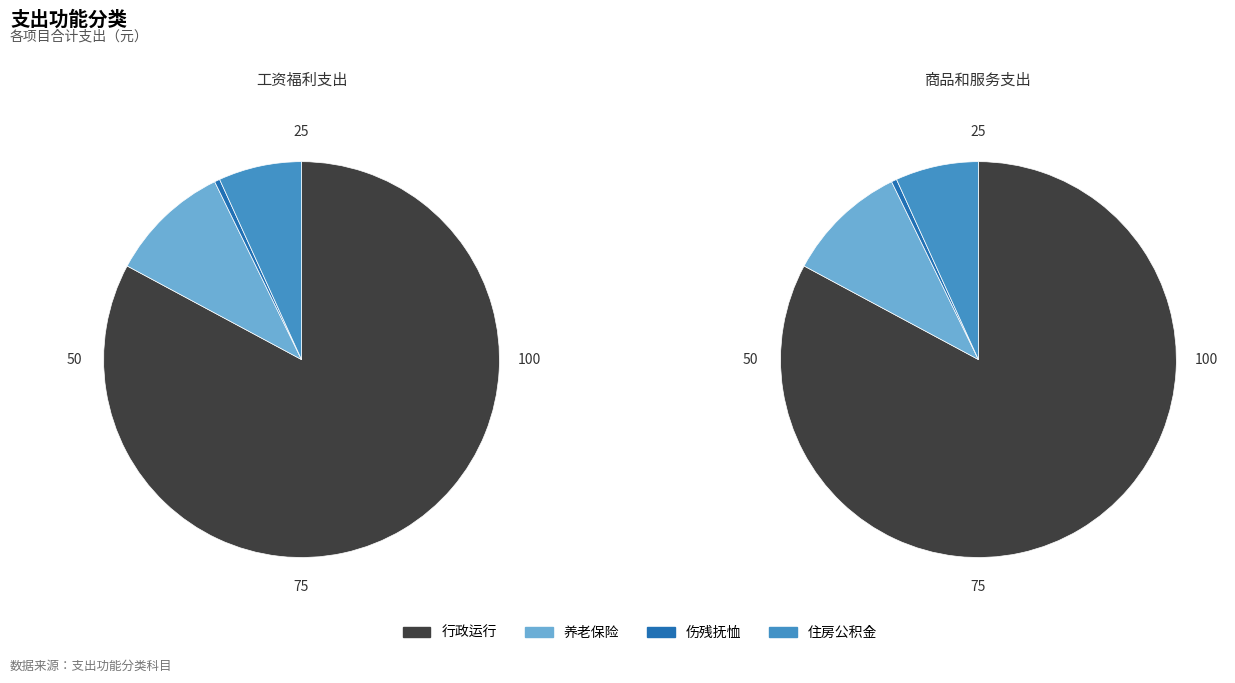

What is the majority slice?

行政运行